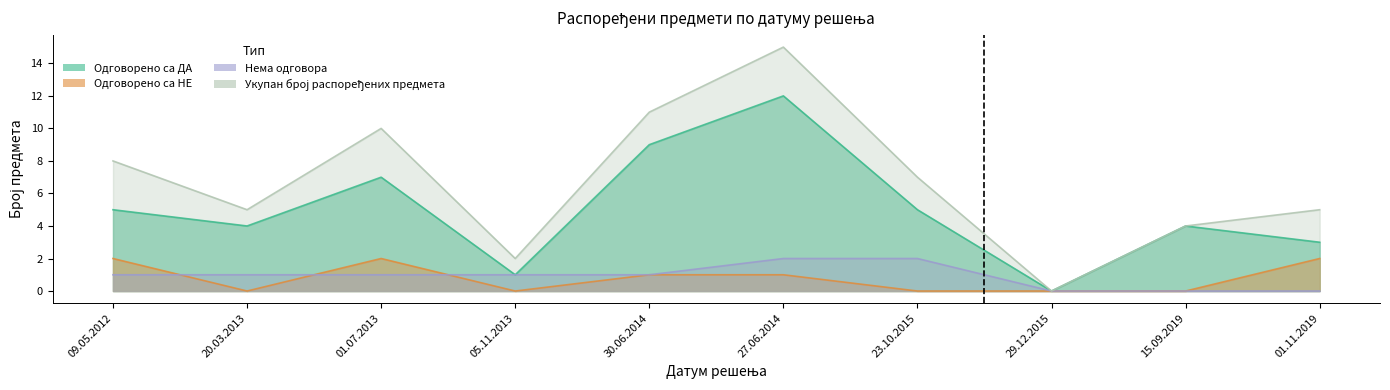

What is the difference between the Одговорено са НЕ values at 09.05.2012 and 30.06.2014?

1